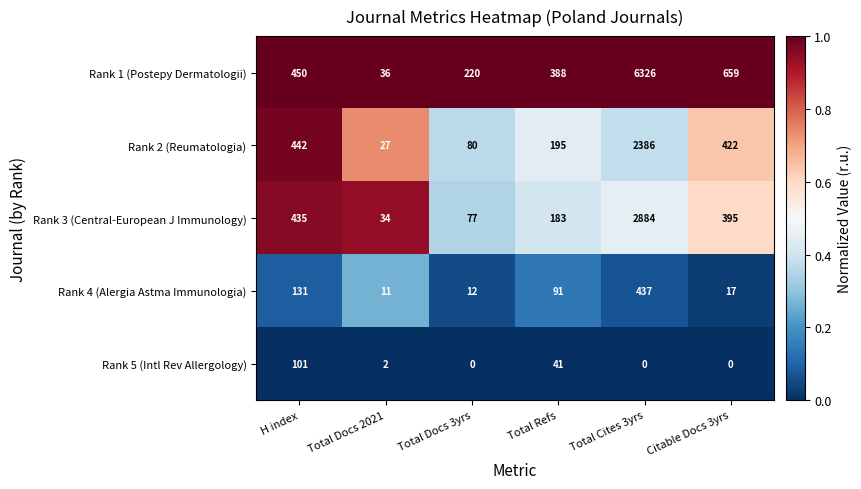

True or false: Rank 3 (Central-European J Immunology) has a value of 77 at Total Docs 3yrs.

True